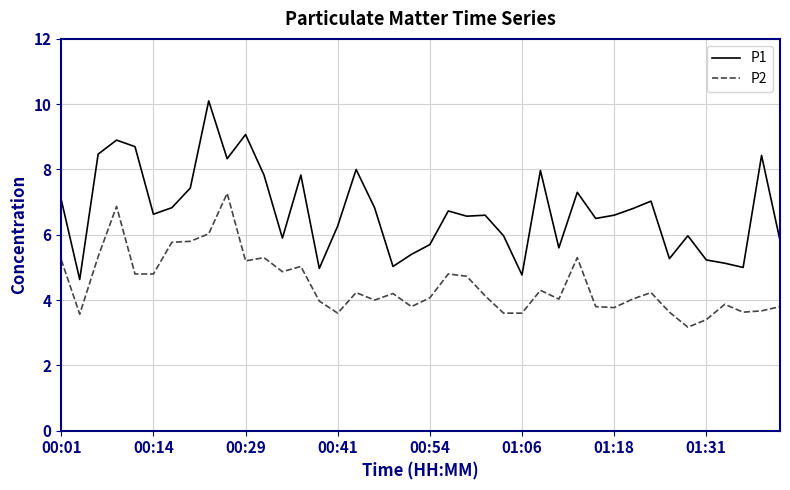

List the series in order of their overall mean, highest first.

P1, P2